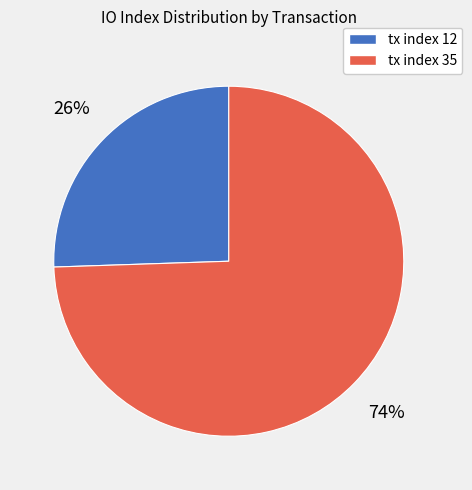

Is the sum of tx index 35 and tx index 12 greater than half?

Yes